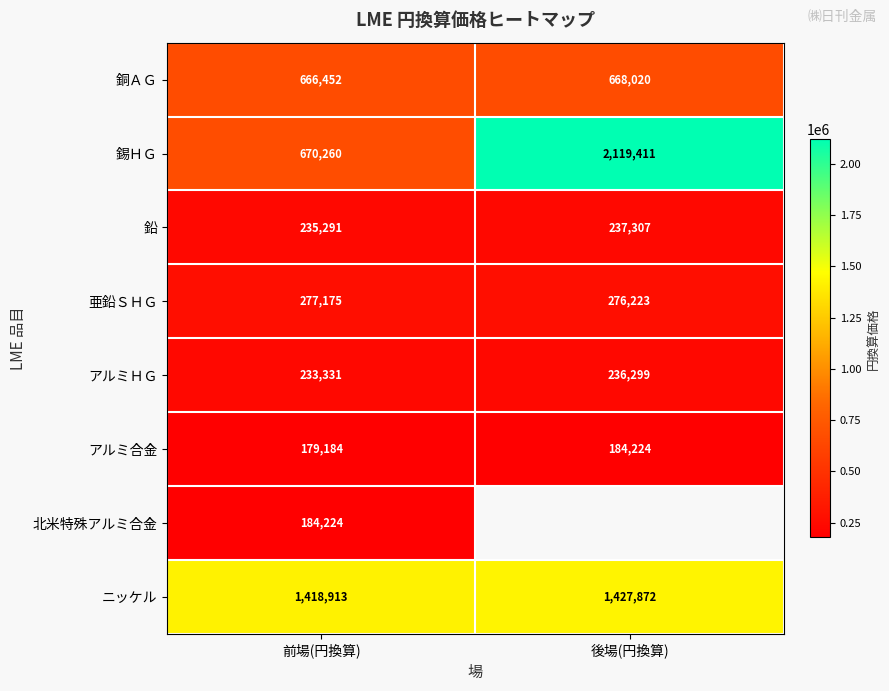

Where is 錫ＨＧ nearest to the value 1394835?

前場(円換算)